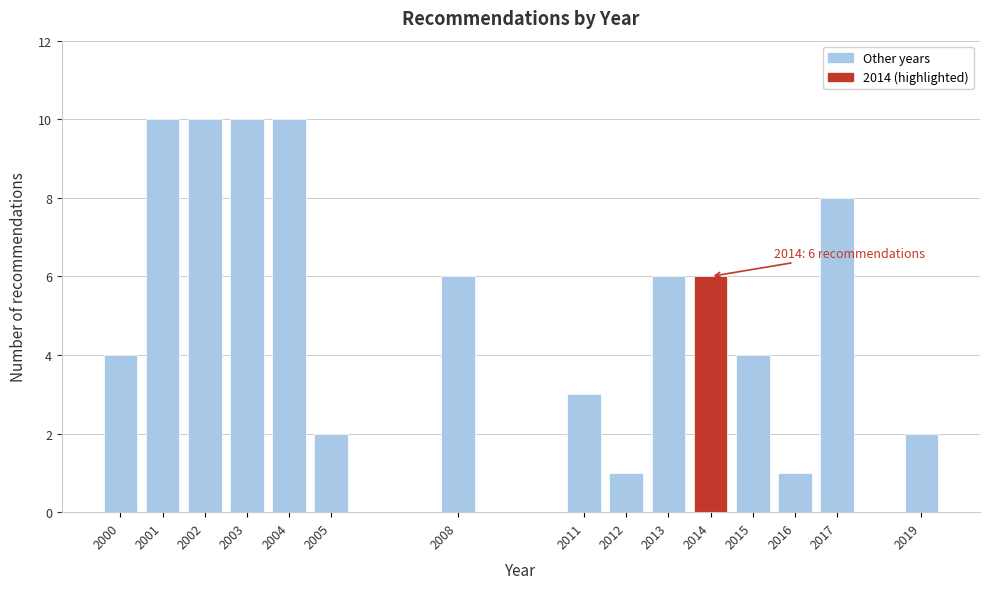

Reading left to right, extract all data points from this chart.

4	10	10	10	10	2	6	3	1	6	6	4	1	8	2